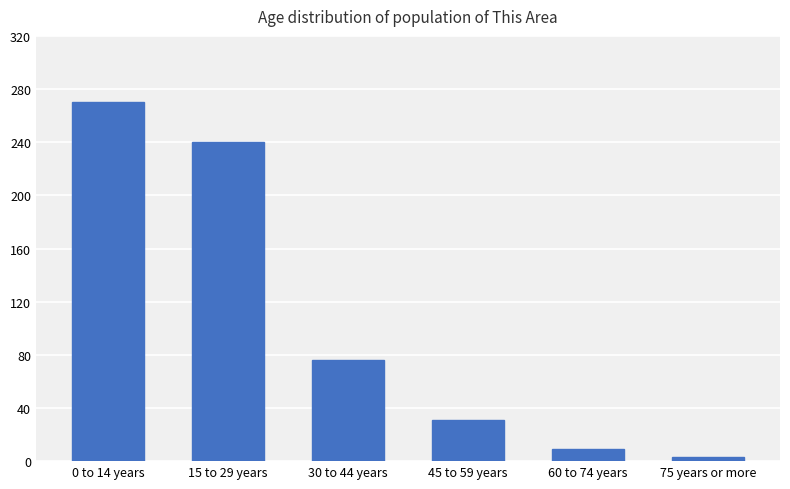

At which category does the chart reach its minimum across all series?

75 years or more